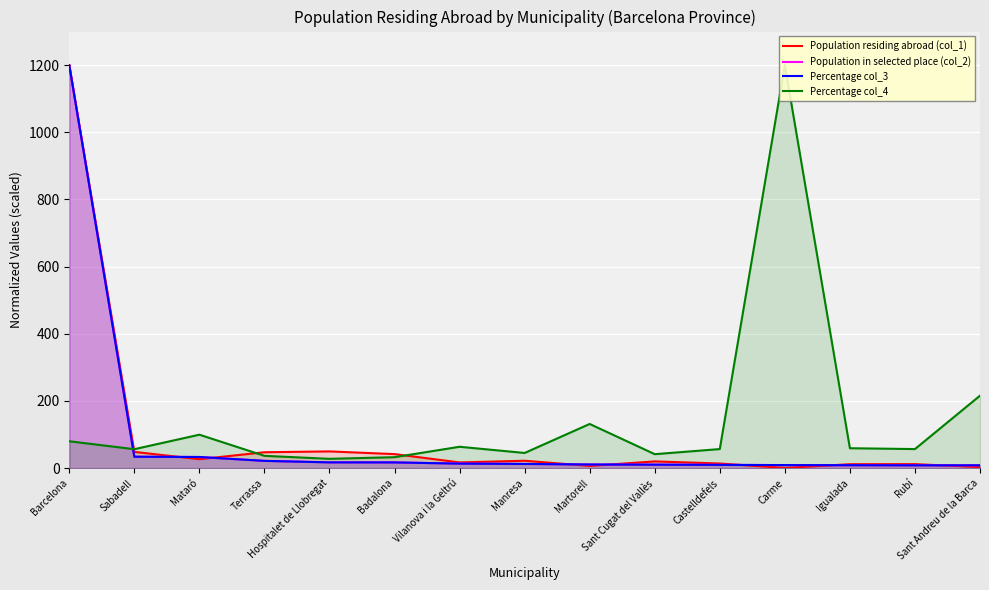

Rank the series at Barcelona from highest to lowest value.

Population residing abroad (col_1), Population in selected place (col_2), Percentage col_3, Percentage col_4